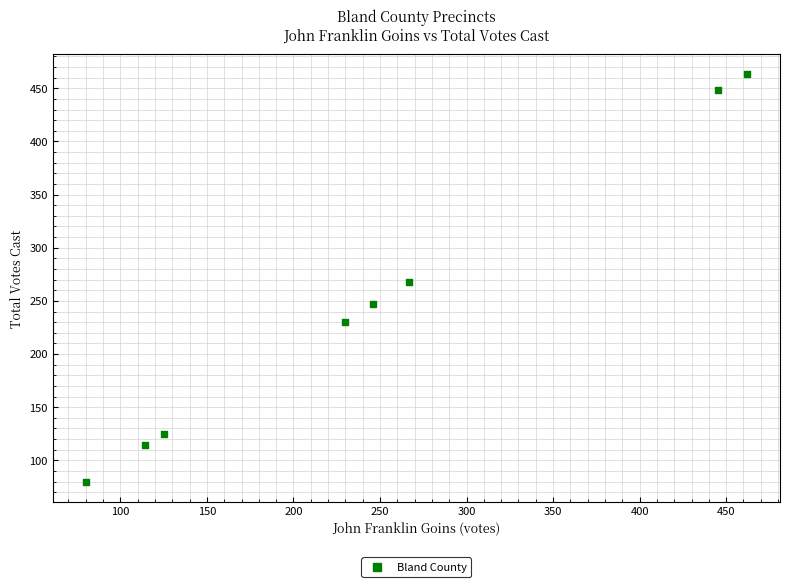

What is the average X value?

246